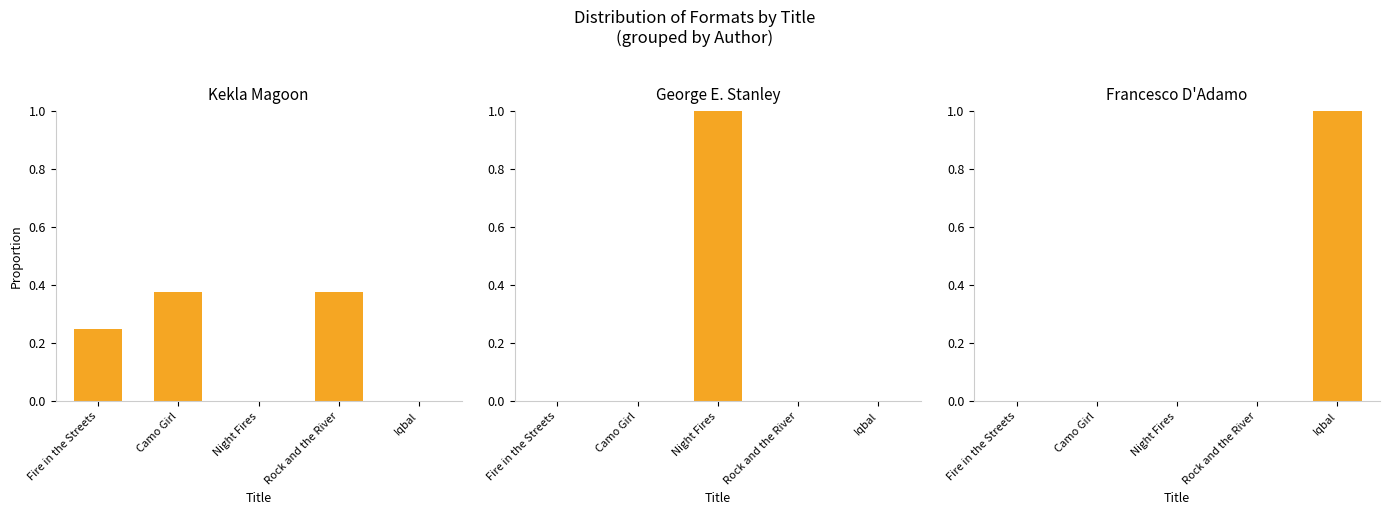

Which series changed the most between Night Fires and Rock and the River?

George E. Stanley